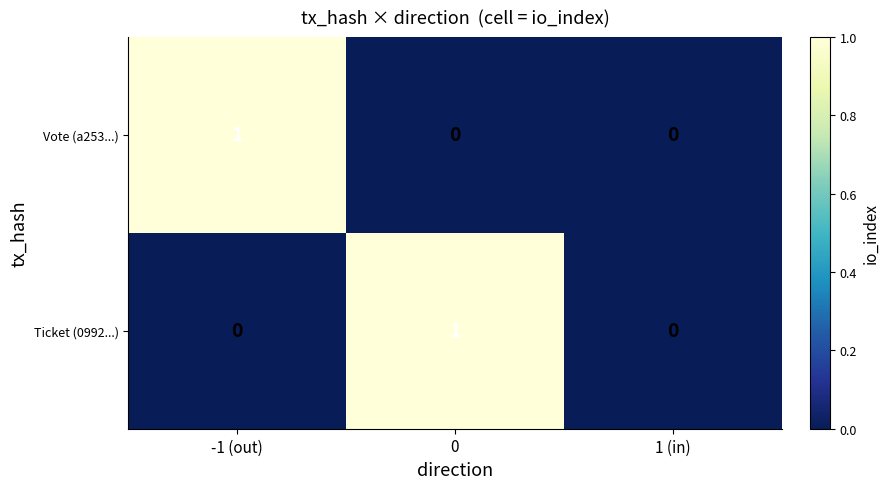

Which series changed the most between -1 (out) and 1 (in)?

Vote (a253...)